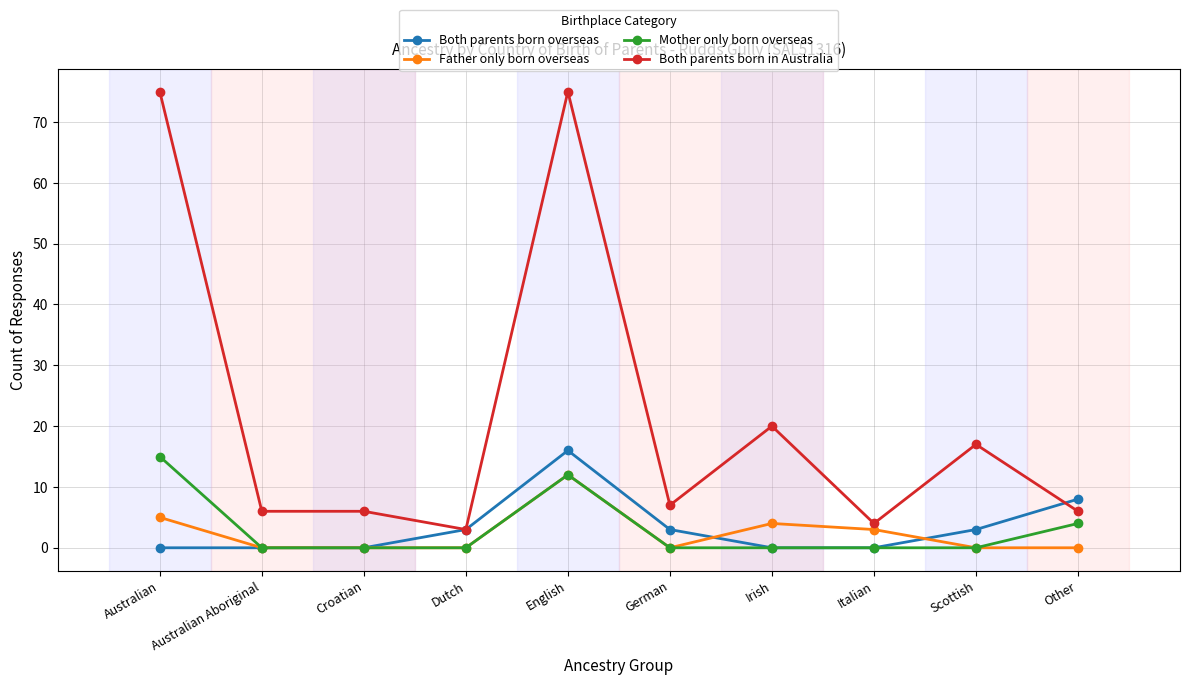

Reading left to right, what are all the values shown in this chart?

Both parents born overseas: 0	0	0	3	16	3	0	0	3	8
Father only born overseas: 5	0	0	0	12	0	4	3	0	0
Mother only born overseas: 15	0	0	0	12	0	0	0	0	4
Both parents born in Australia: 75	6	6	3	75	7	20	4	17	6